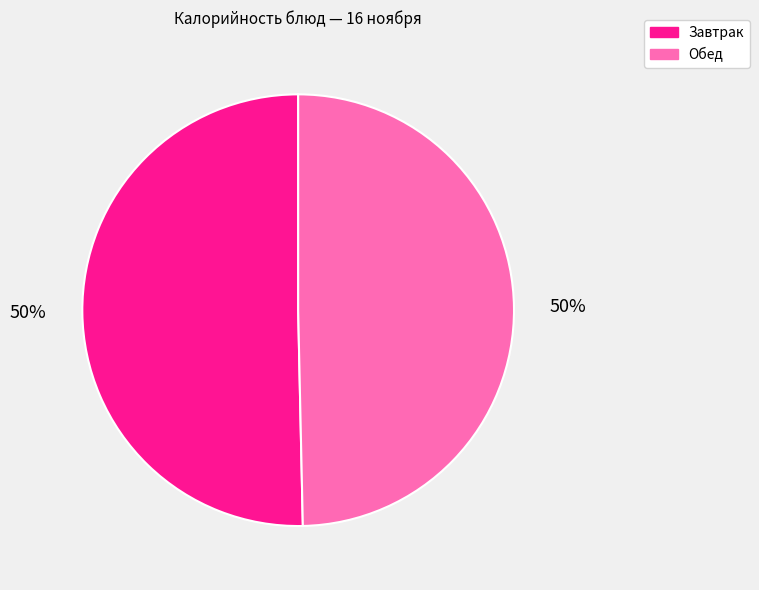

How many slices are in this pie chart?

2